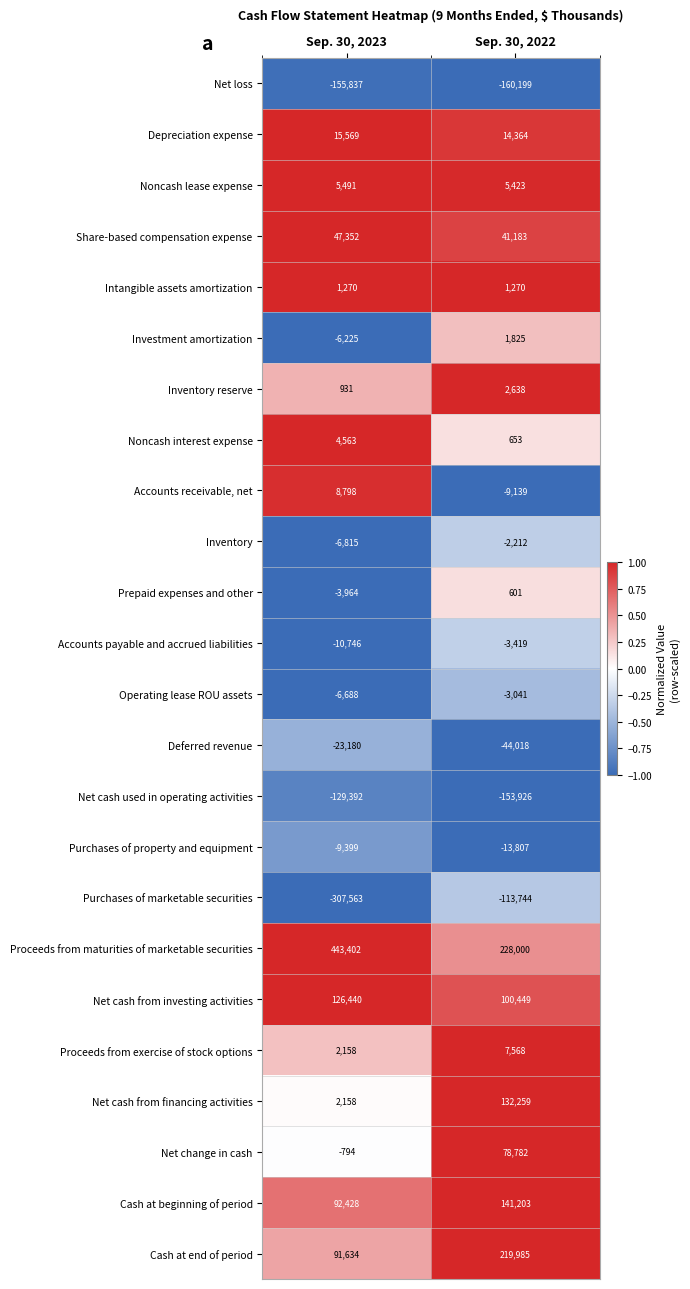

What is the greatest value displayed?

443402